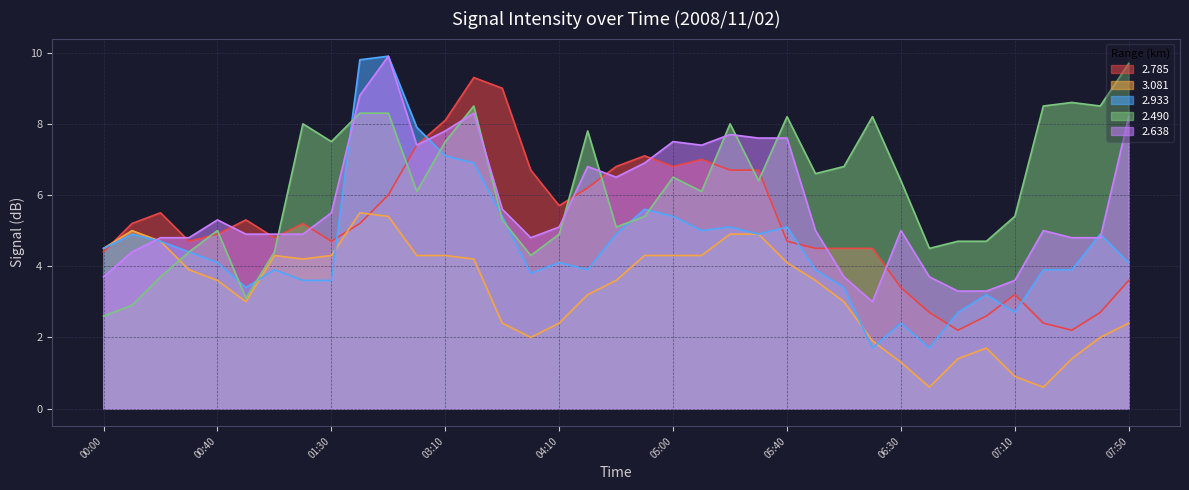

Which series has the largest range (max minus min)?

2.933